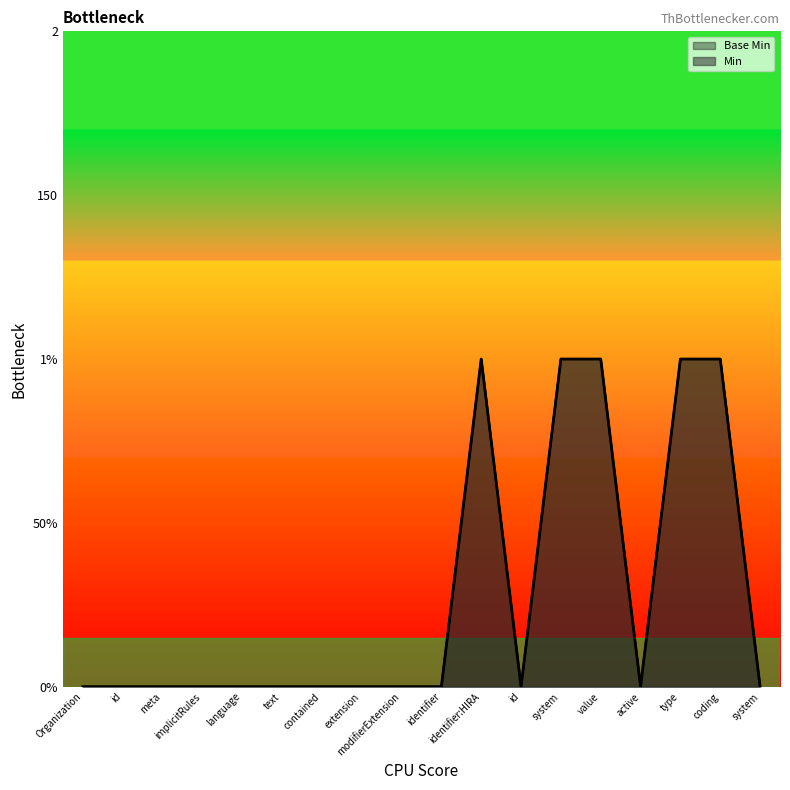

How many data points does each series have?

18